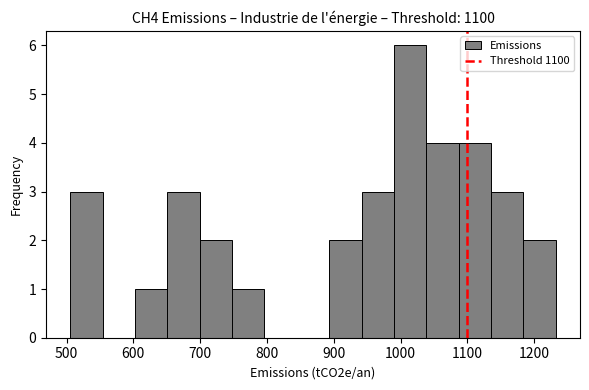

How tall is the bar that spans 890 to 940 on the x-axis? Neither the bar edges nor the heights are printed on the chart, so give them approximately, as read against the axes.

2